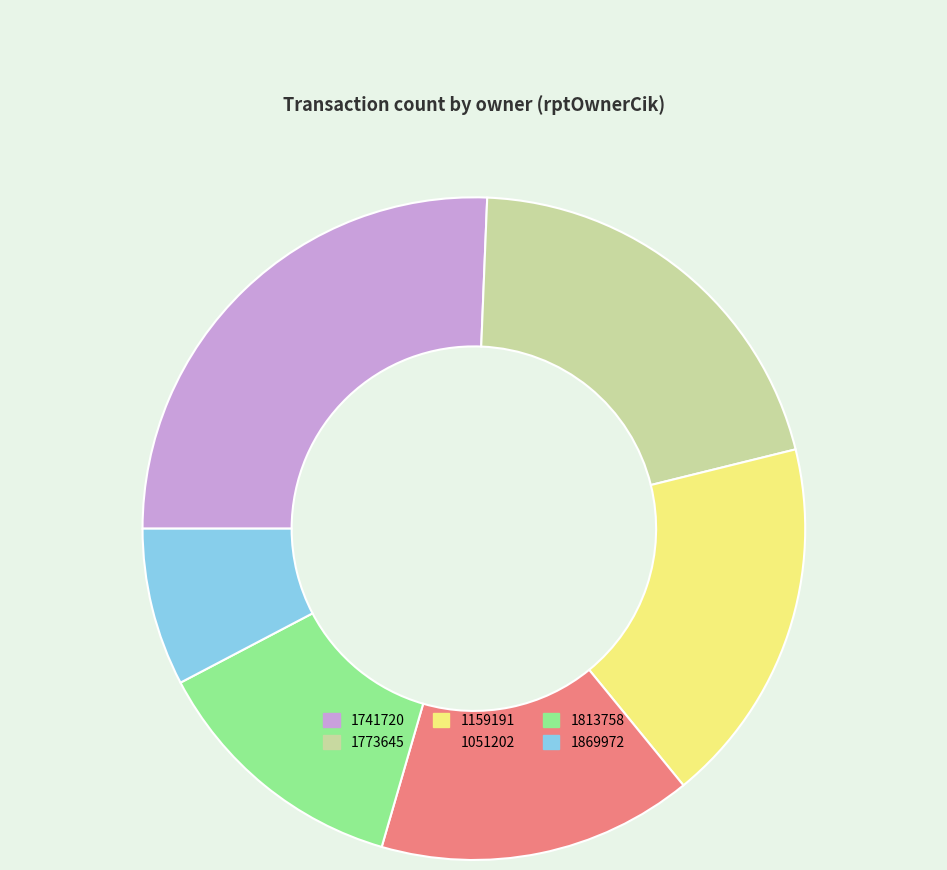

Do 1051202 and 1159191 together represent more than half of the pie?

No